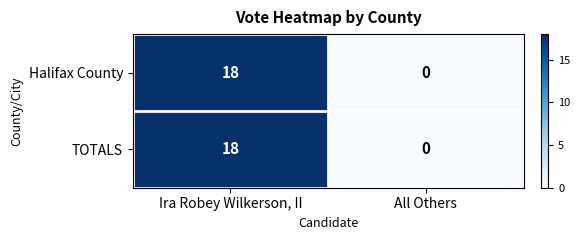

Reading left to right, list all the values displayed in this chart.

Halifax County: Ira Robey Wilkerson, II=18	All Others=0
TOTALS: Ira Robey Wilkerson, II=18	All Others=0